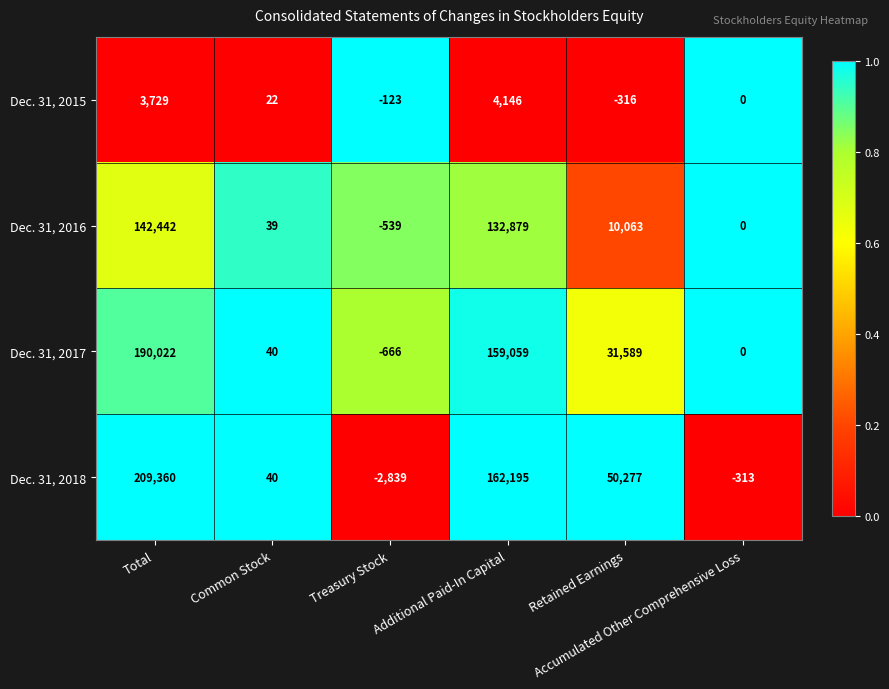

List the series in order of their peak value, lowest first.

Dec. 31, 2015, Dec. 31, 2016, Dec. 31, 2017, Dec. 31, 2018